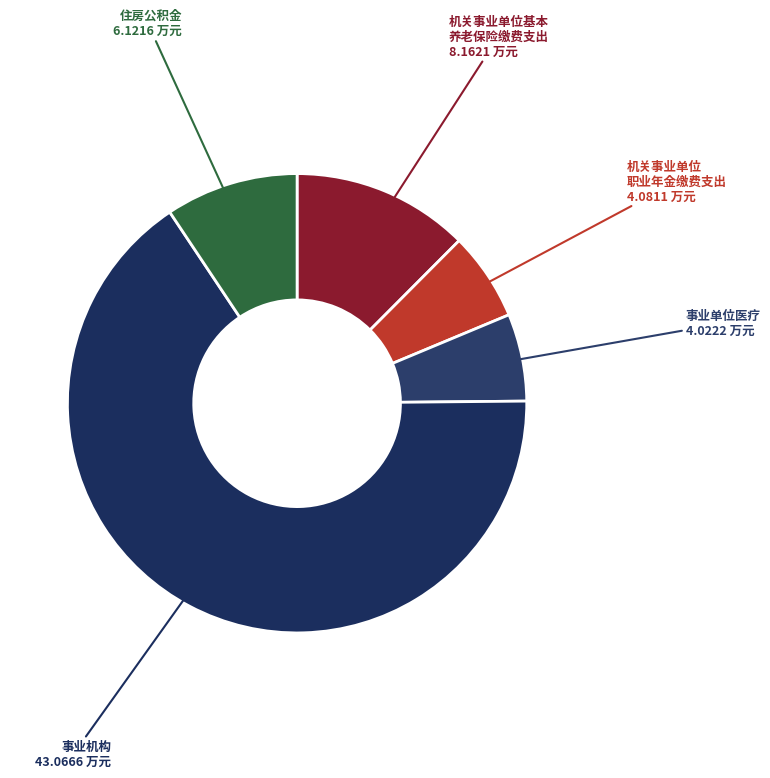

How many slices are in this pie chart?

5